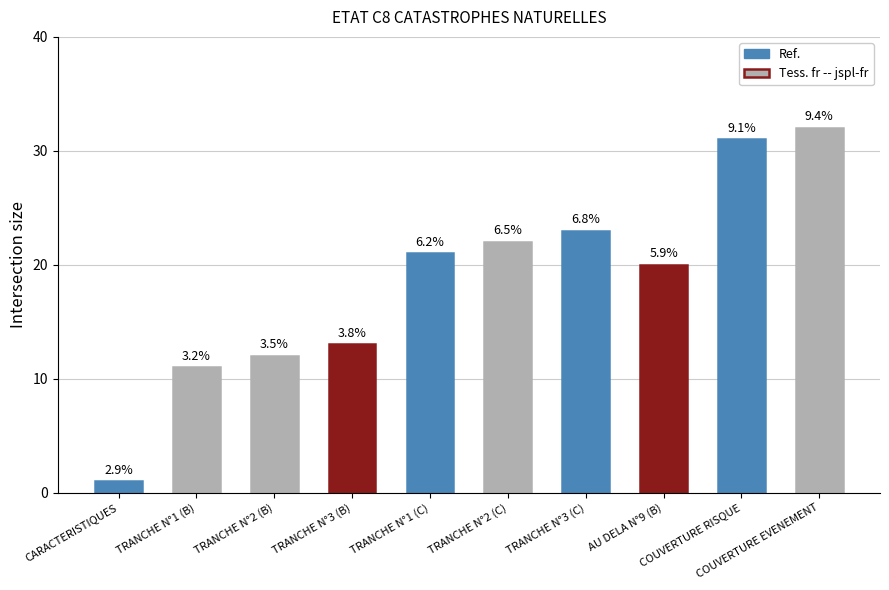

What is the greatest value displayed?

32